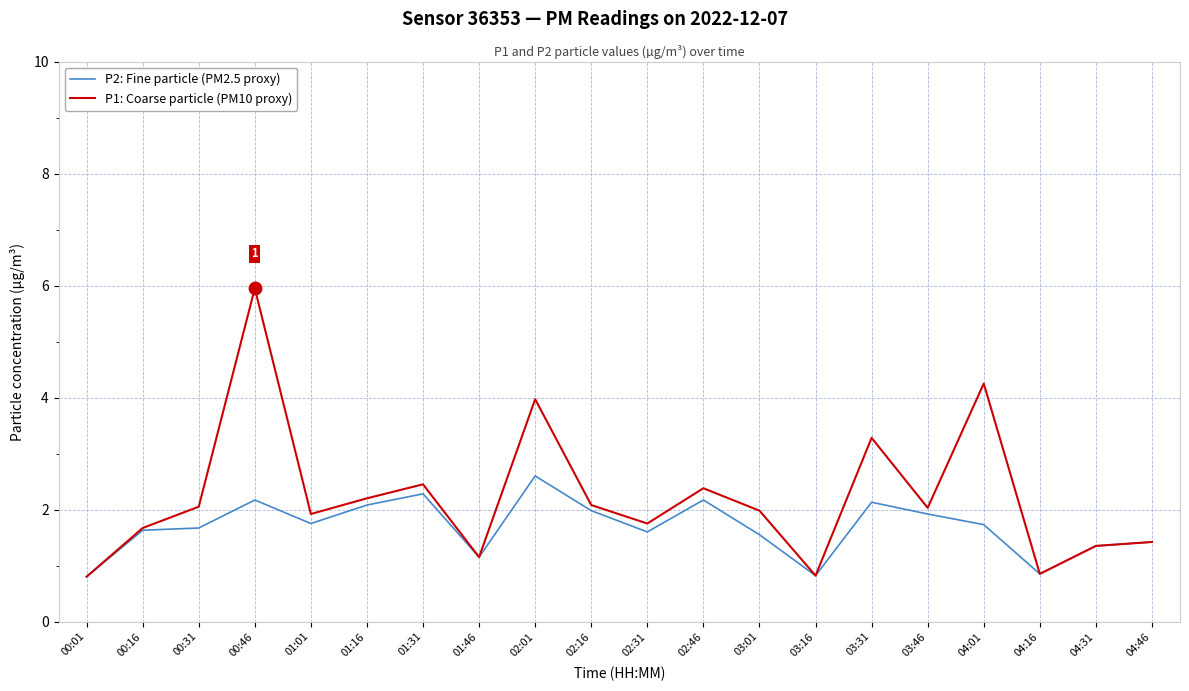

What is the total value across all series at 00:31?

3.7